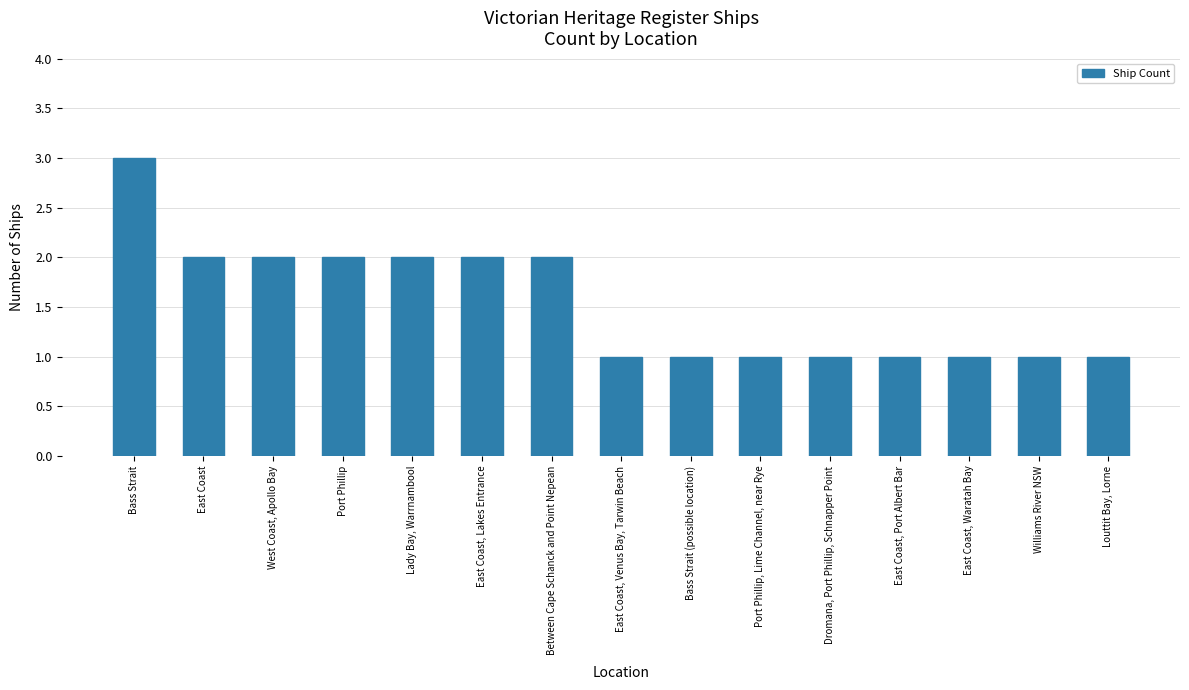

Reading left to right, what are all the values shown in this chart?

3	2	2	2	2	2	2	1	1	1	1	1	1	1	1